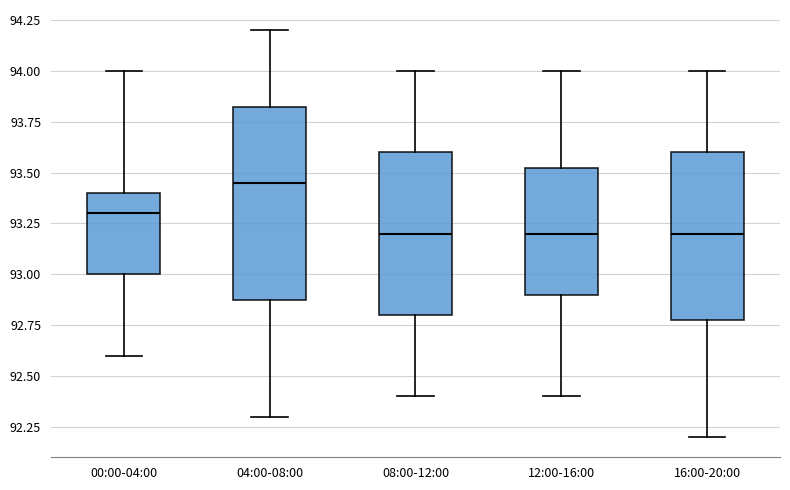

Reading left to right, transcribe this box plot: for each box, give where its median line is, the range the box spans, and where its two whiskers end, as read against the y-axis. The values are not printed on the chart, so give them approximately, as read against the axis.

00:00-04:00: median 93.30, box 93.00 to 93.40, whiskers 92.60 to 94.00
04:00-08:00: median 93.45, box 92.90 to 93.85, whiskers 92.30 to 94.20
08:00-12:00: median 93.20, box 92.80 to 93.60, whiskers 92.40 to 94.00
12:00-16:00: median 93.20, box 92.90 to 93.55, whiskers 92.40 to 94.00
16:00-20:00: median 93.20, box 92.80 to 93.60, whiskers 92.20 to 94.00